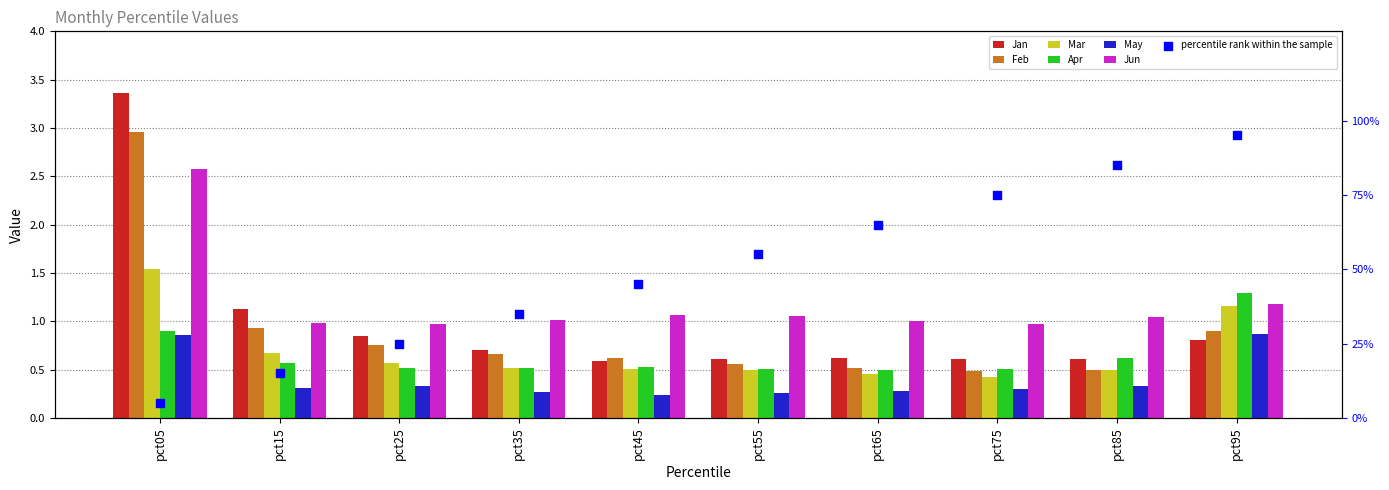

What is the total value across all series at pct25?

4.0